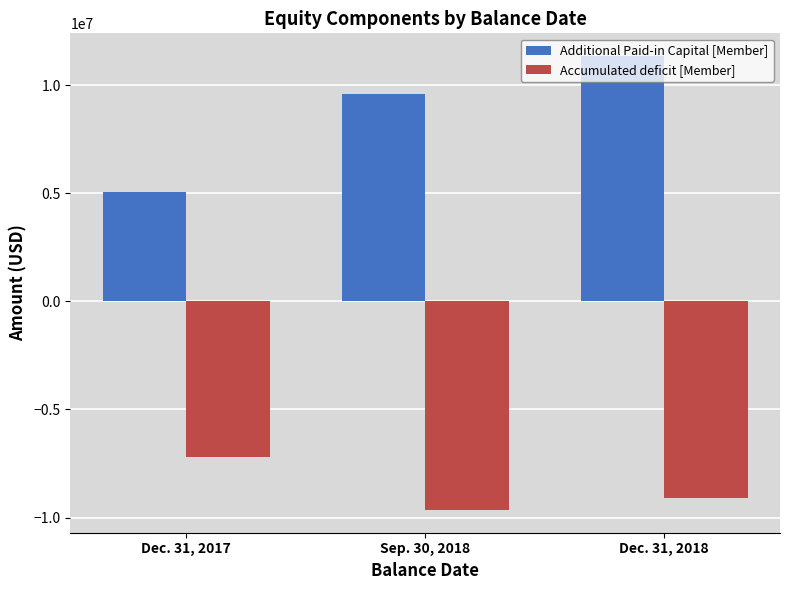

What is the difference between the second highest and minimum values in the Accumulated deficit [Member] series?

554555